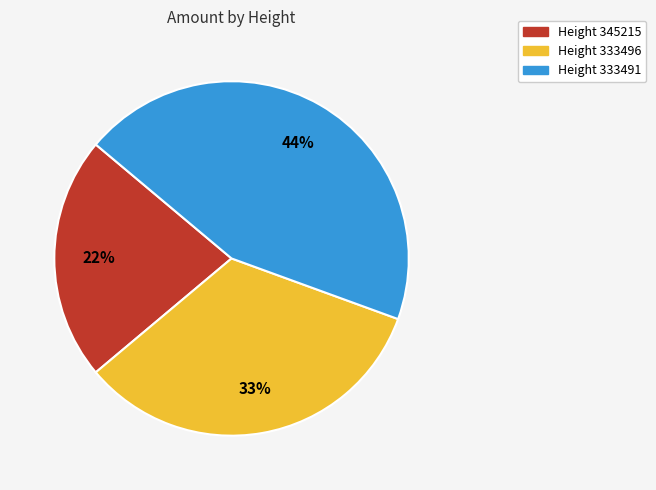

What is the largest slice in the pie chart?

Height 333491